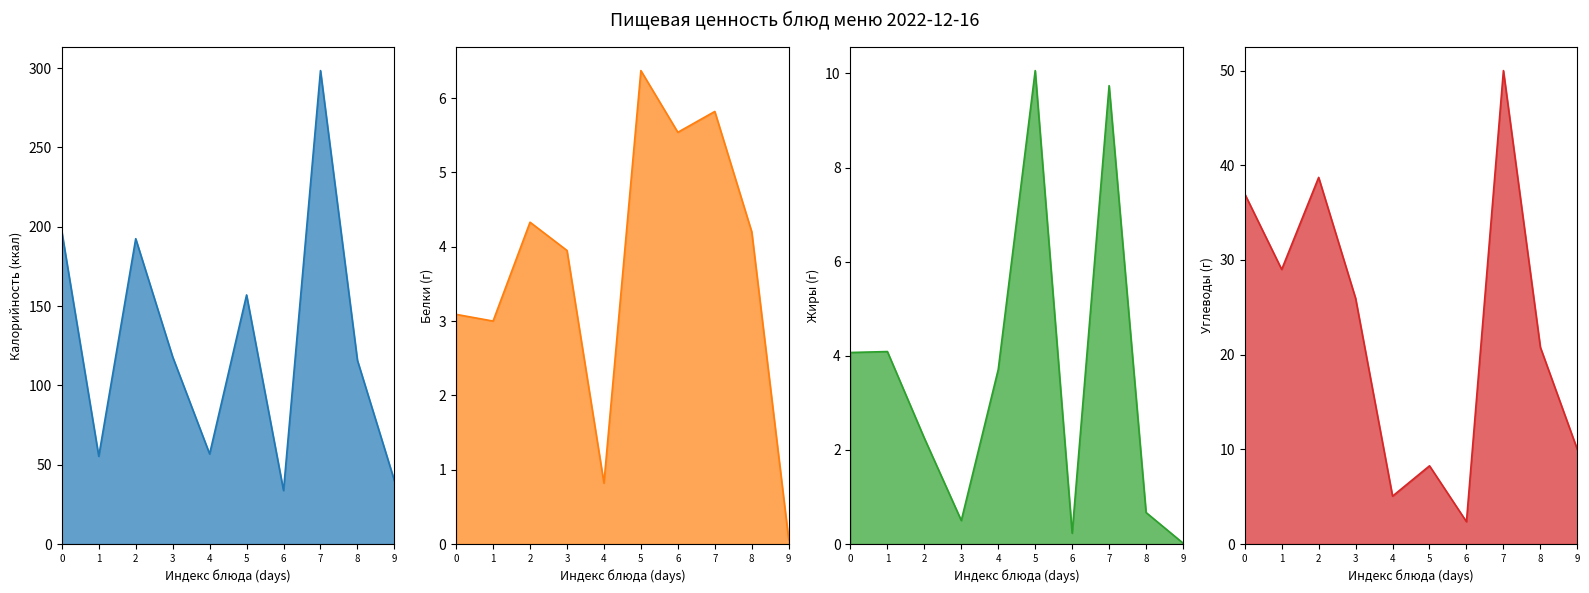

What is the value of the Углеводы point at the 3rd from the left?

38.7